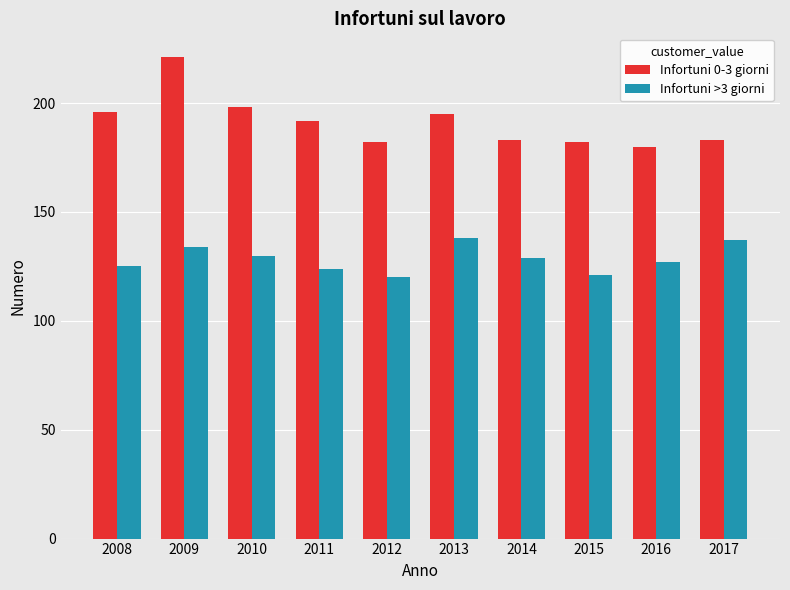

Is the value of Infortuni >3 giorni at 2013 greater than the value of Infortuni 0-3 giorni at 2013?

No